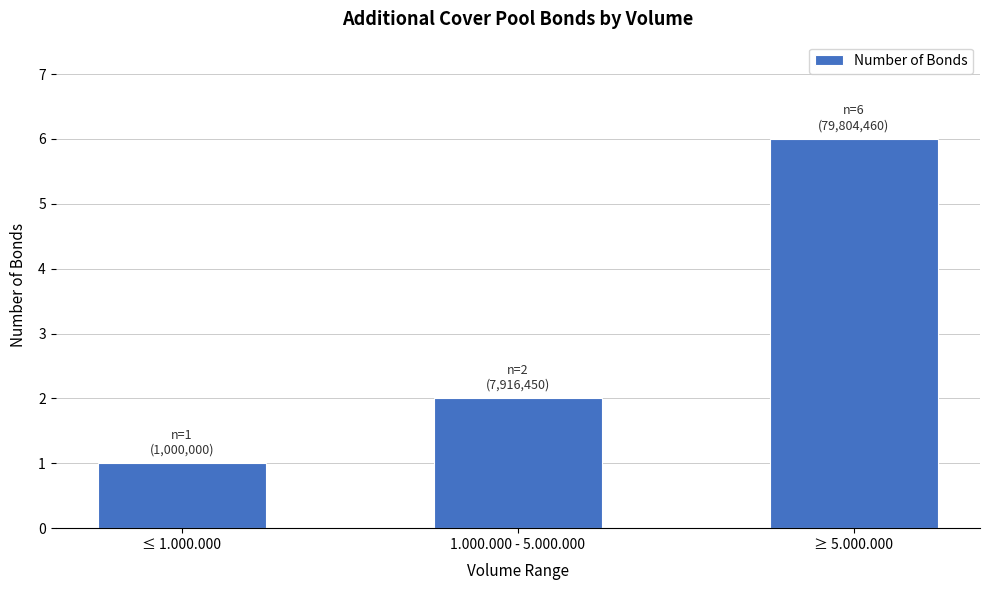

Reading left to right, what are all the values shown in this chart?

≤ 1.000.000=1	1.000.000 - 5.000.000=2	≥ 5.000.000=6